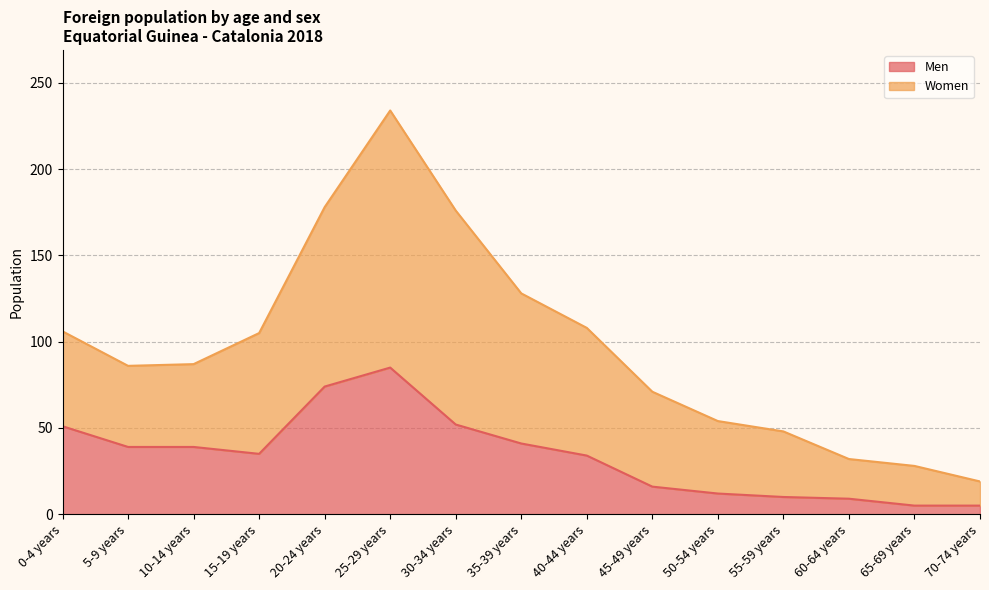

Count the number of categories in the chart.

15